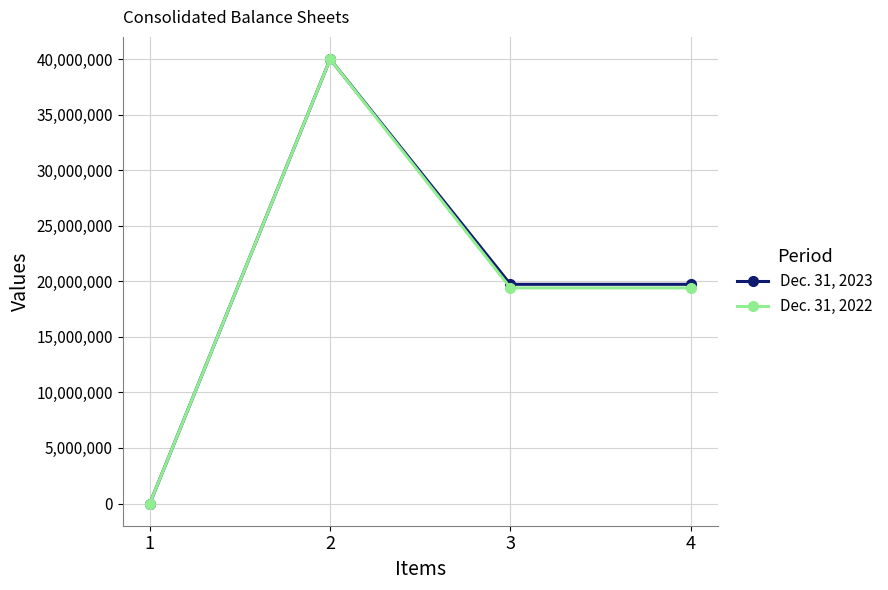

What is the value of the Dec. 31, 2023 point at the 2nd from the left?

40000000